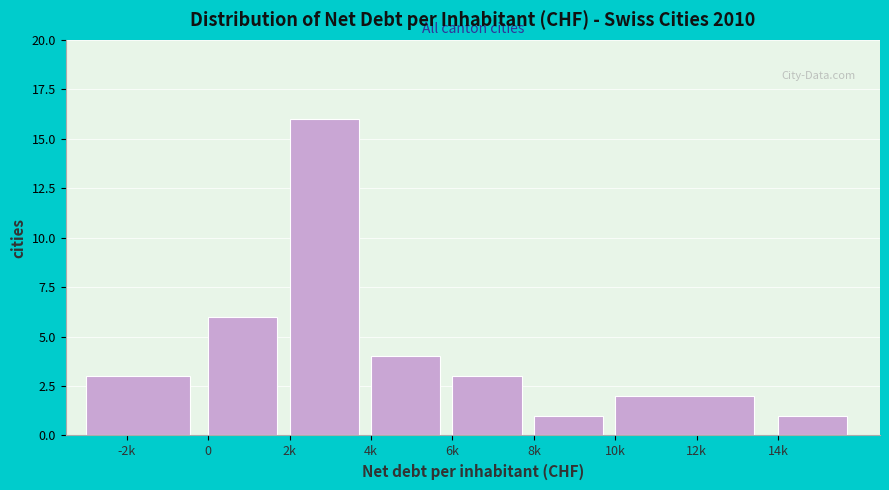

Reading left to right, list all the values displayed in this chart.

3	6	16	4	3	1	2	1